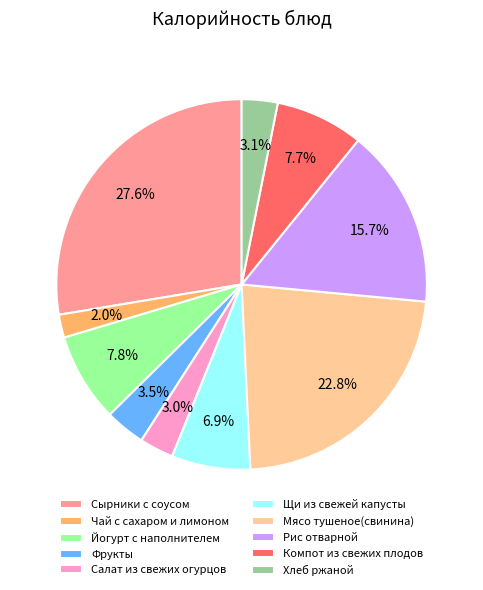

To the nearest percent, what is the average slice percentage?

10%